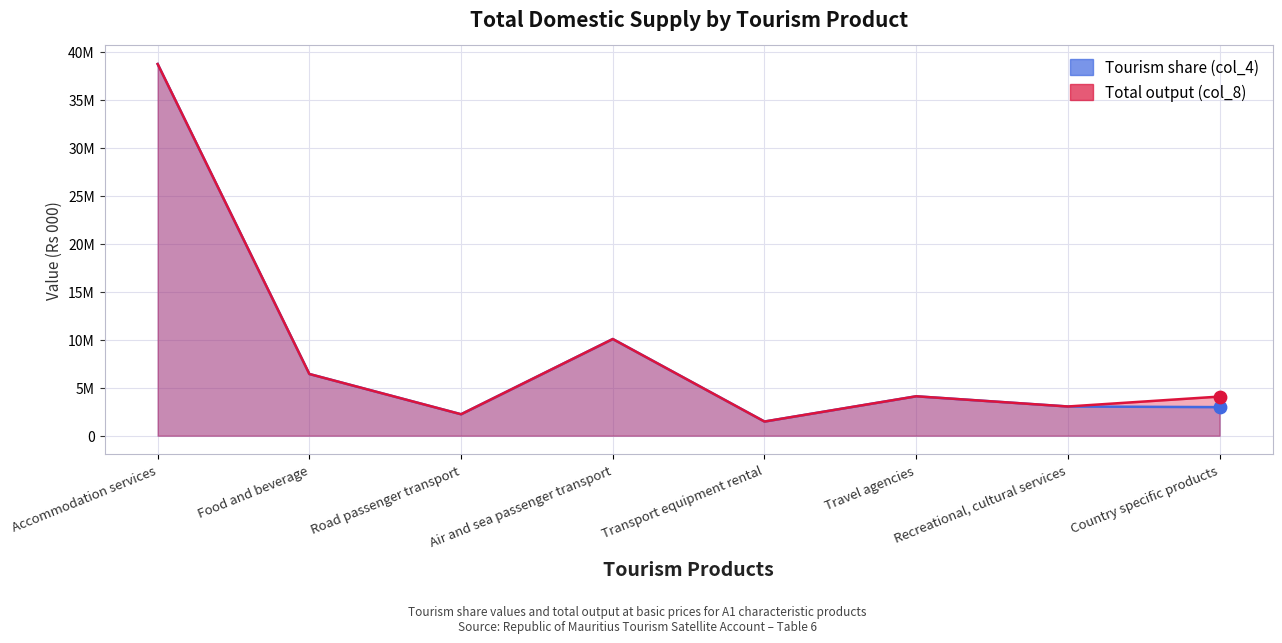

At which category is the sum across all series the highest?

Accommodation services